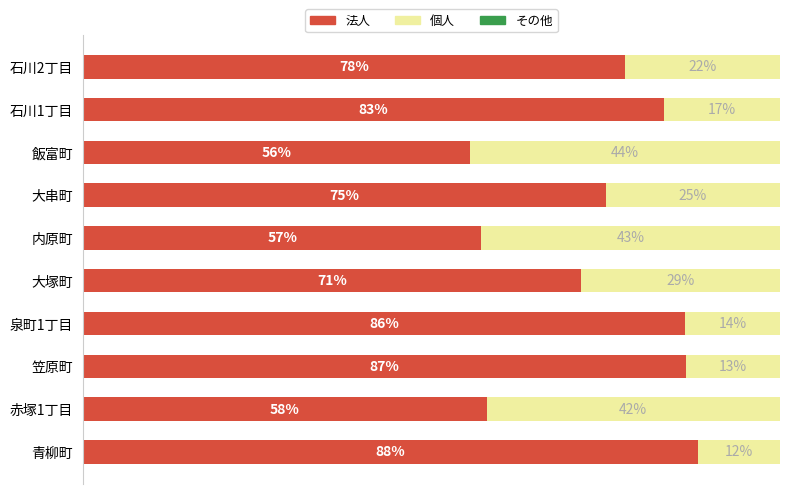

What is the sum of all 法人 values?

739.3